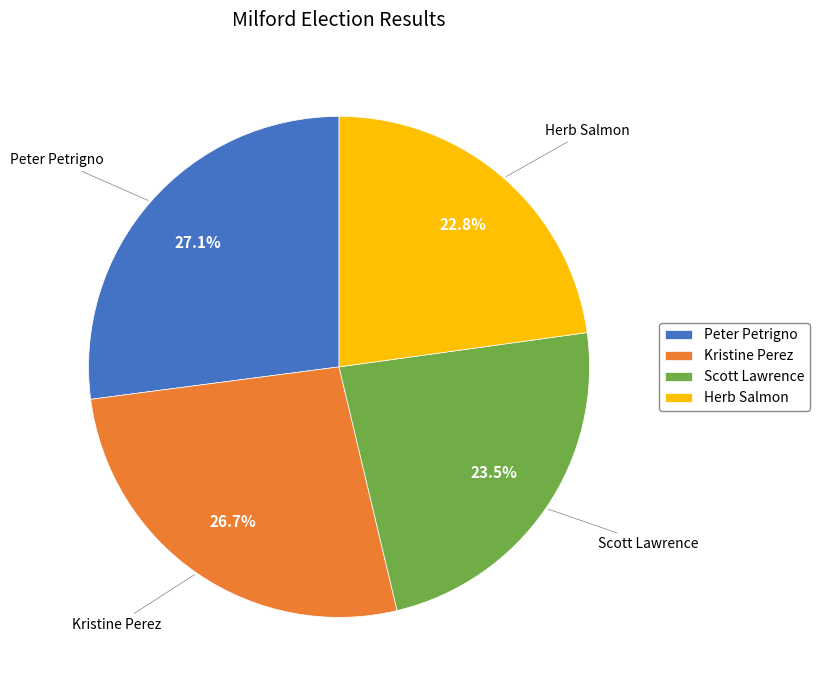

Does any single category account for the majority?

No